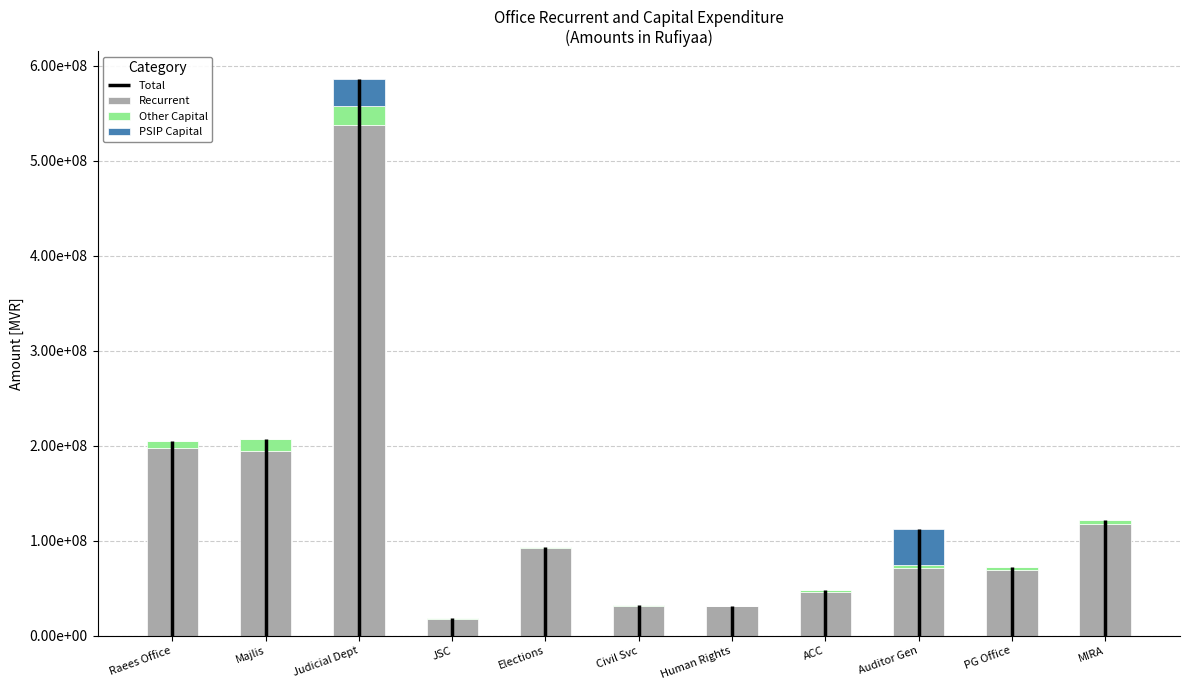

What is the total value across all series at Auditor Gen?

112574129